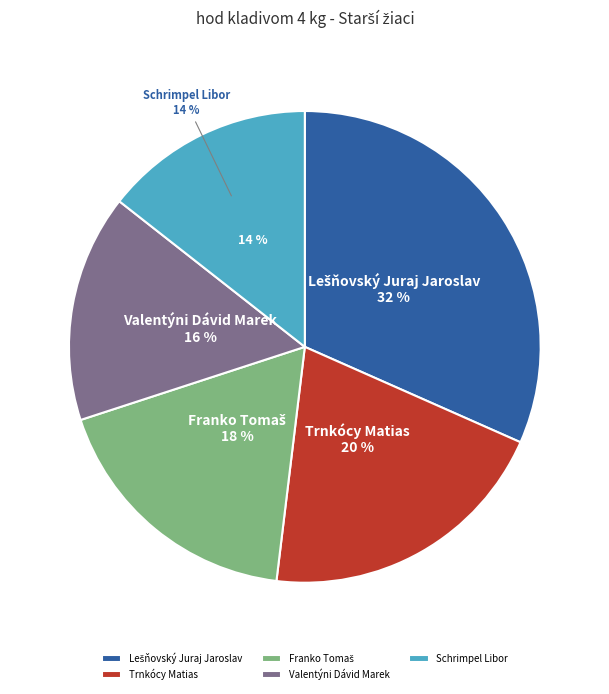

What percentage is NOT represented by Valentýni Dávid Marek?

84.4%